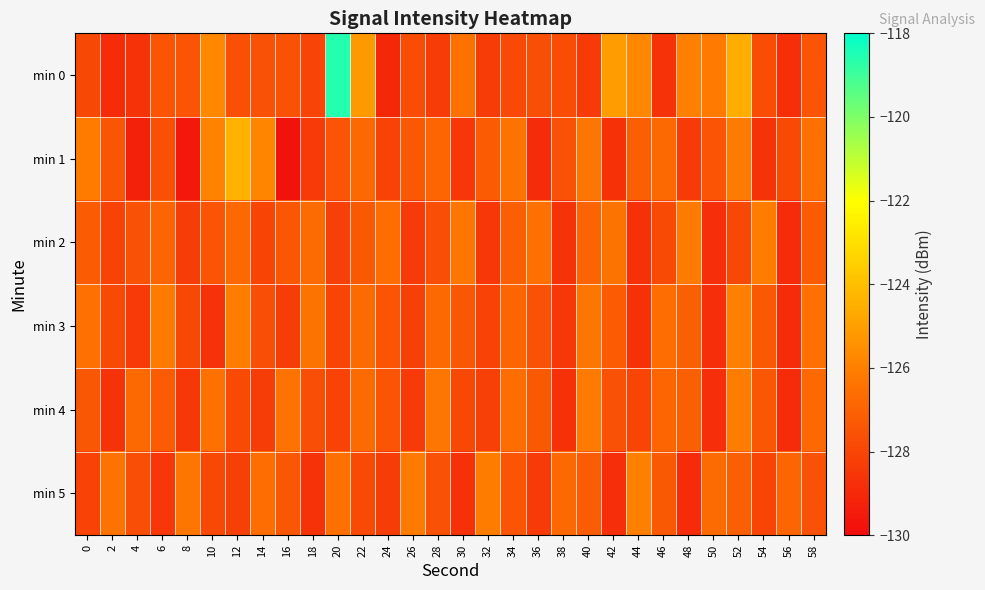

At 4, list the series in order from largest to smallest.

min 4, min 2, min 5, min 3, min 0, min 1